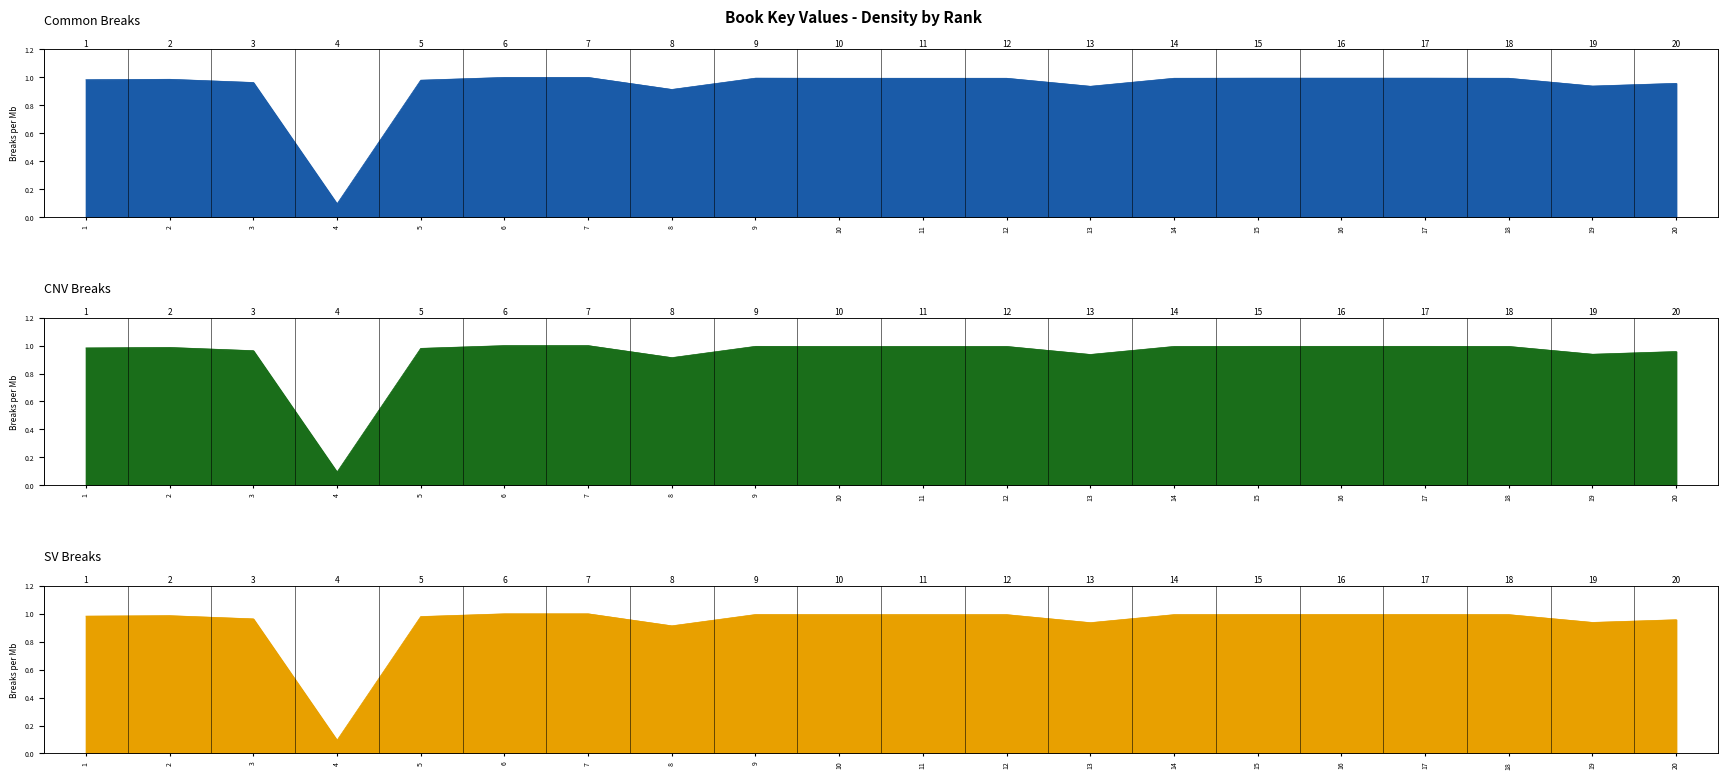

Which category has the highest value across all series?

6